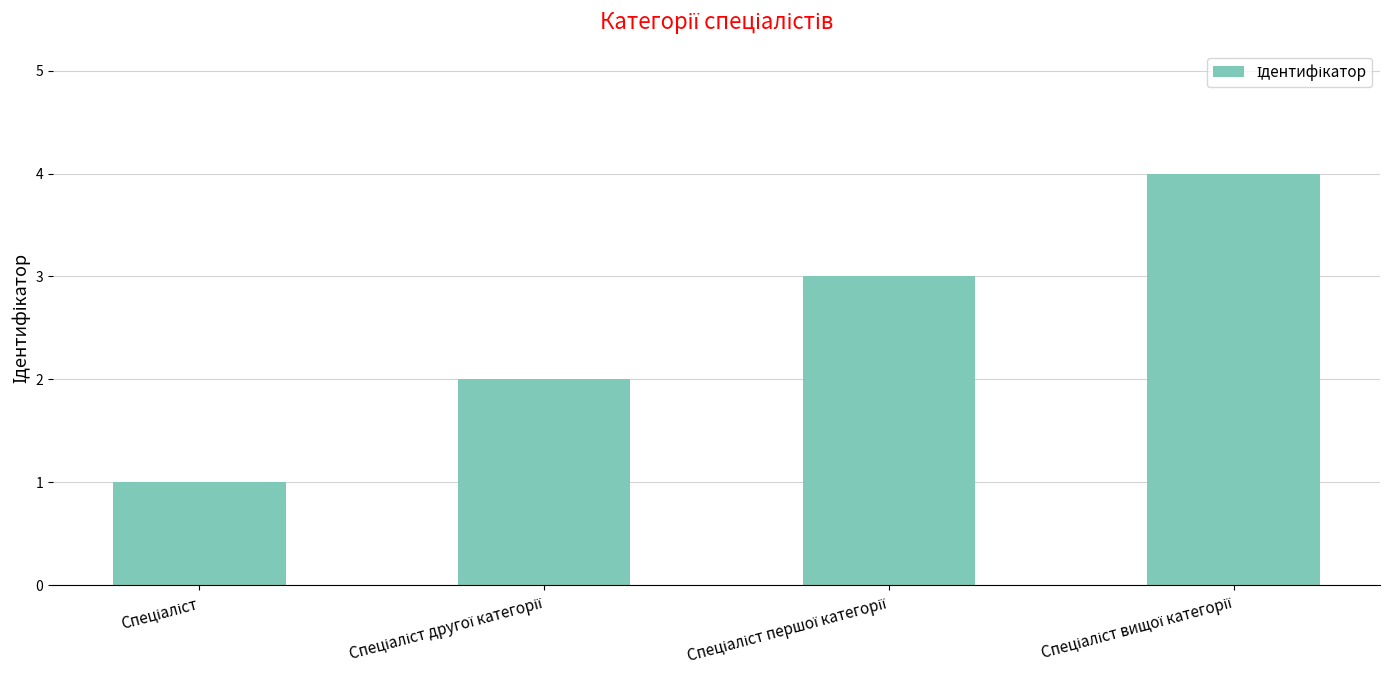

What is the value of the 1st bar from the left?

1